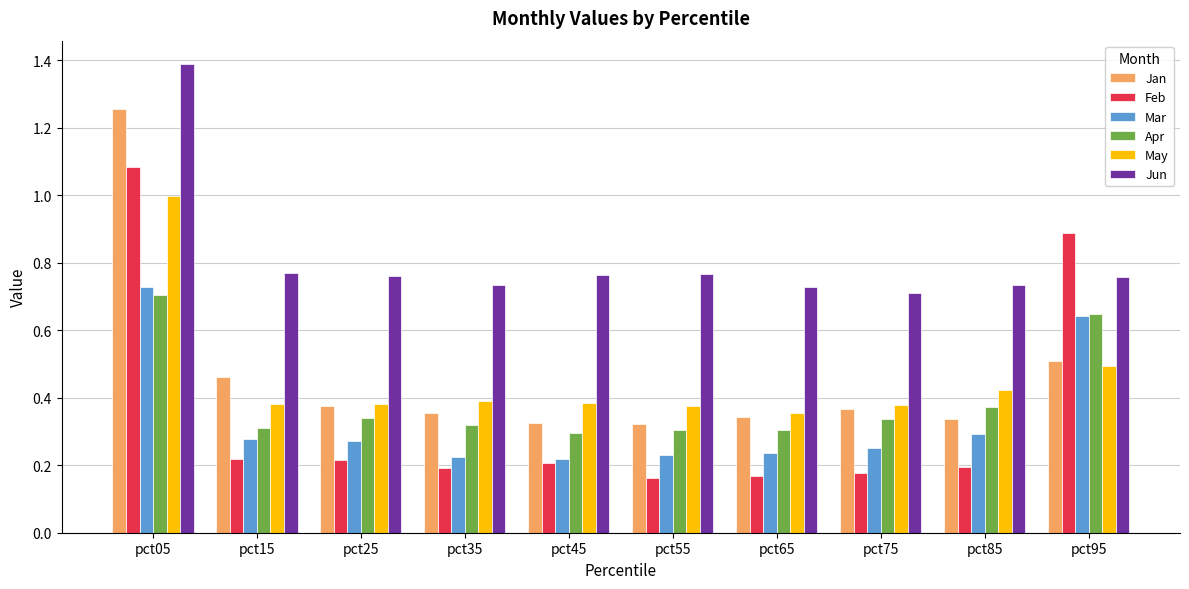

True or false: Apr has a value of 0.4 at pct15.

False